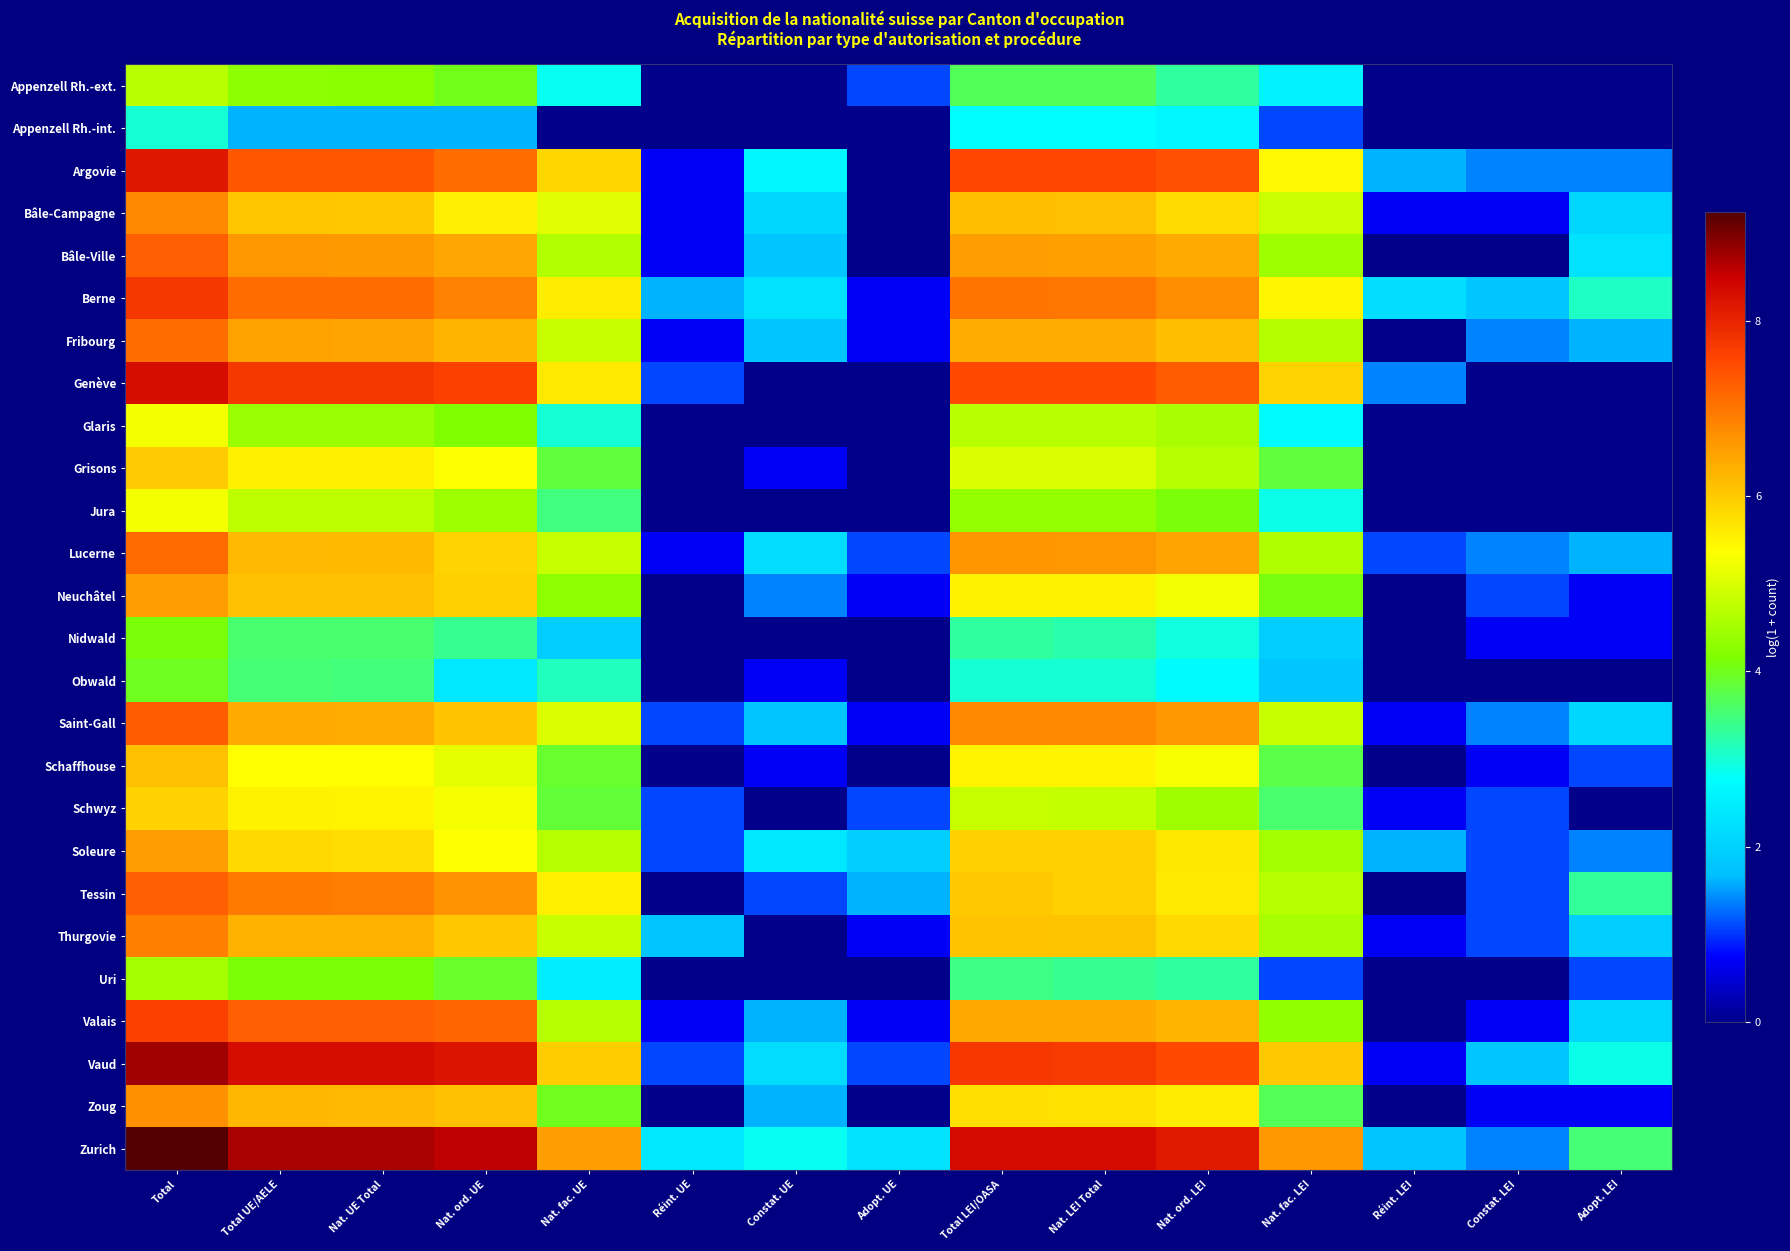

At how many categories does at least one series exceed 5?

9